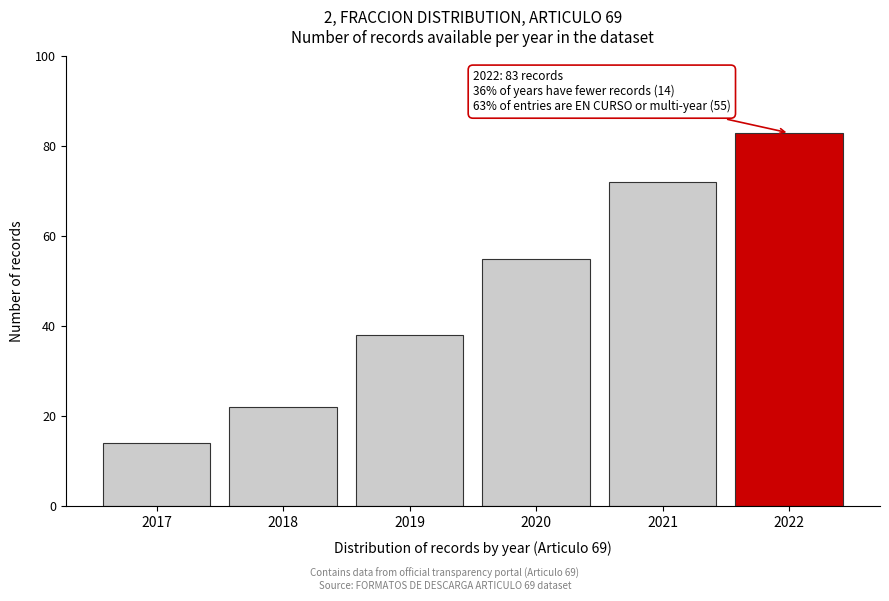

Reading left to right, transcribe all the data shown in this chart.

2017=14	2018=22	2019=38	2020=55	2021=72	2022=83